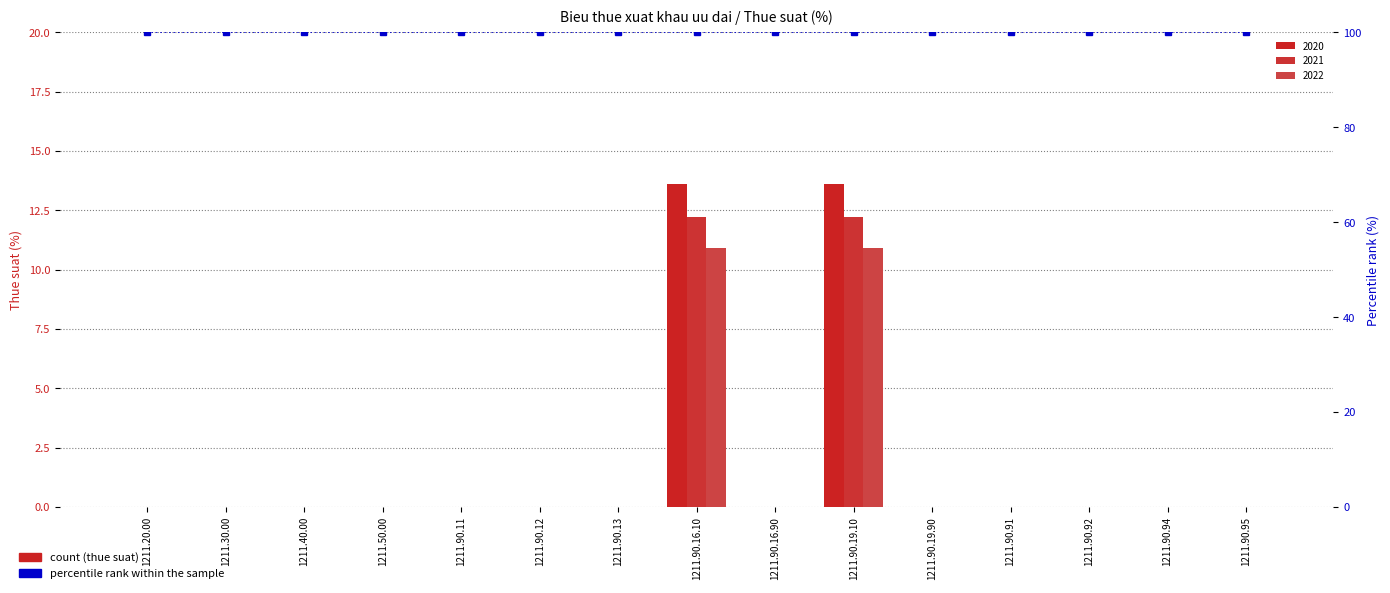

How many bars are there in each group?

3